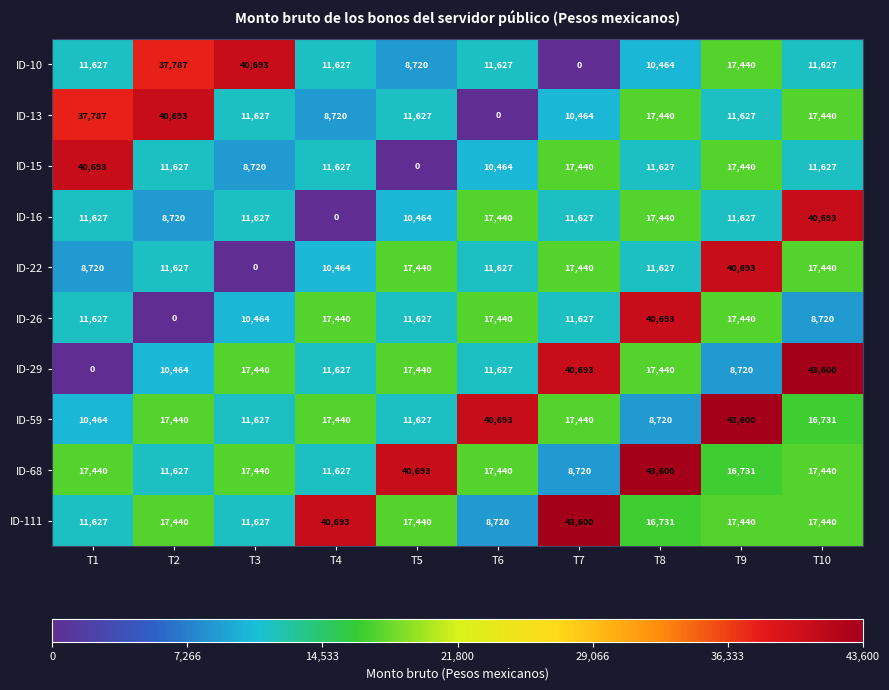

What is the difference between the highest and lowest values at T4?

40693